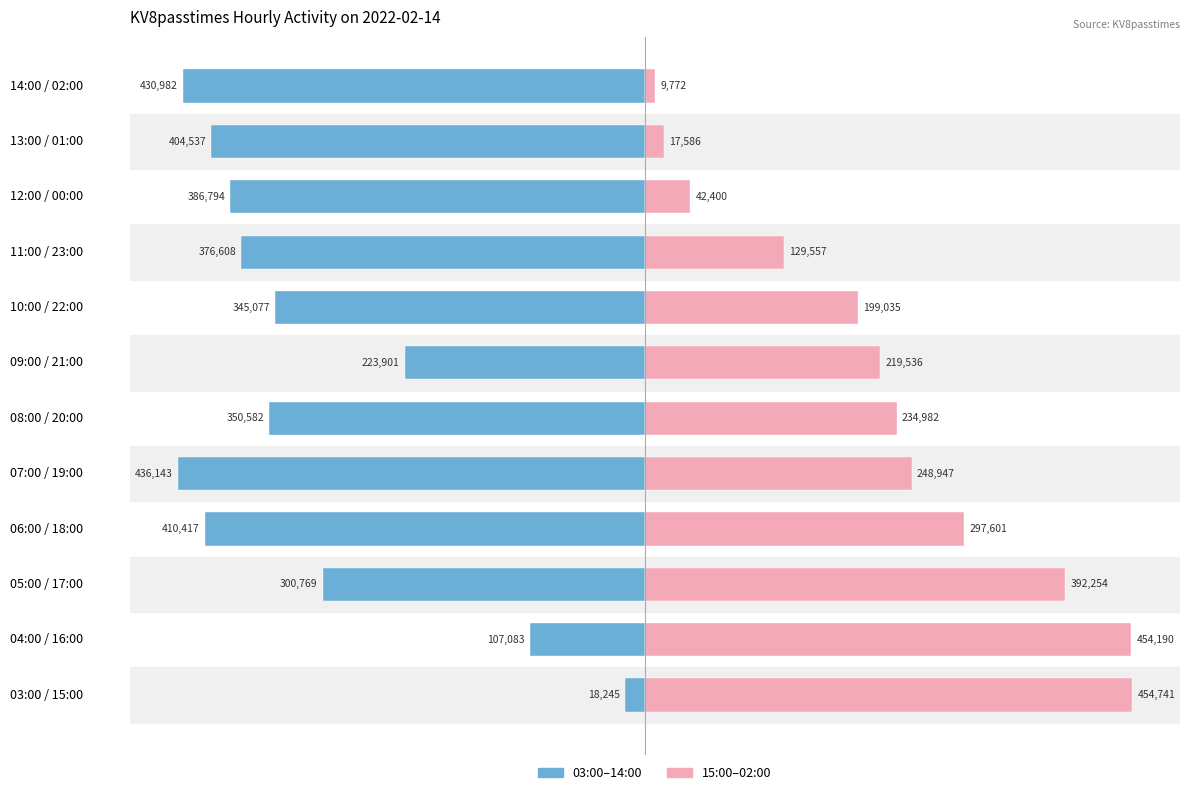

The KV8passtimes (15:00-02:00) series shows 297601 at 06:00 / 18:00. True or false?

True